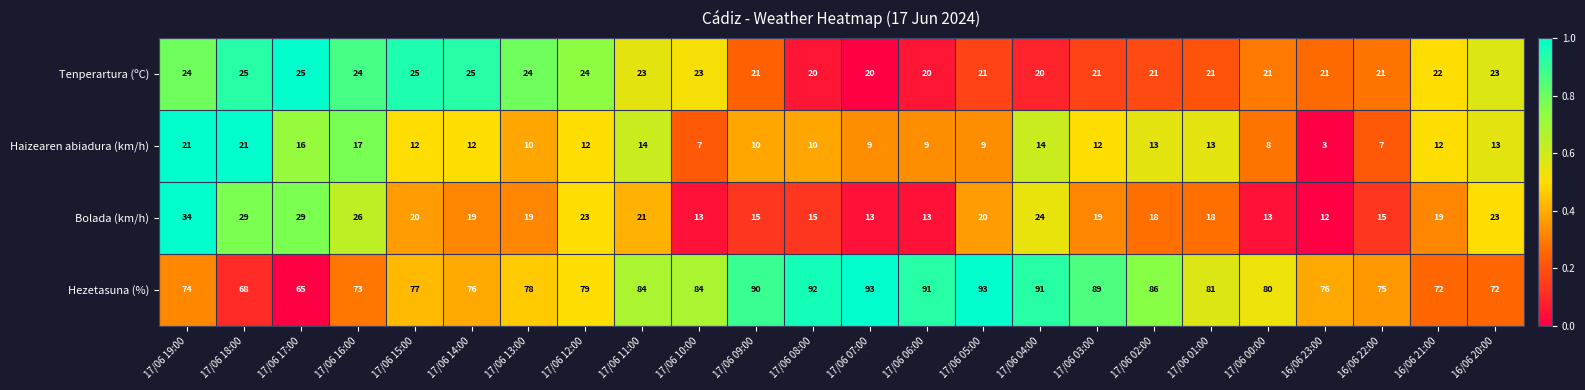

At which category is the sum across all series the highest?

17/06 19:00